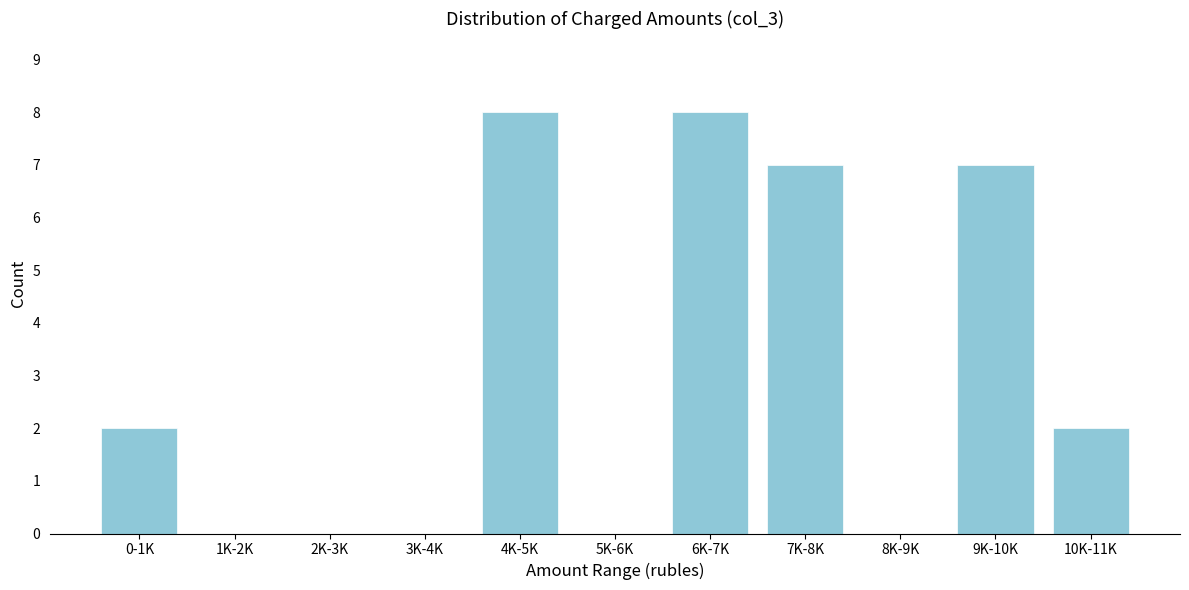

Reading left to right, list all the values displayed in this chart.

0-1K=2	1K-2K=0	2K-3K=0	3K-4K=0	4K-5K=8	5K-6K=0	6K-7K=8	7K-8K=7	8K-9K=0	9K-10K=7	10K-11K=2